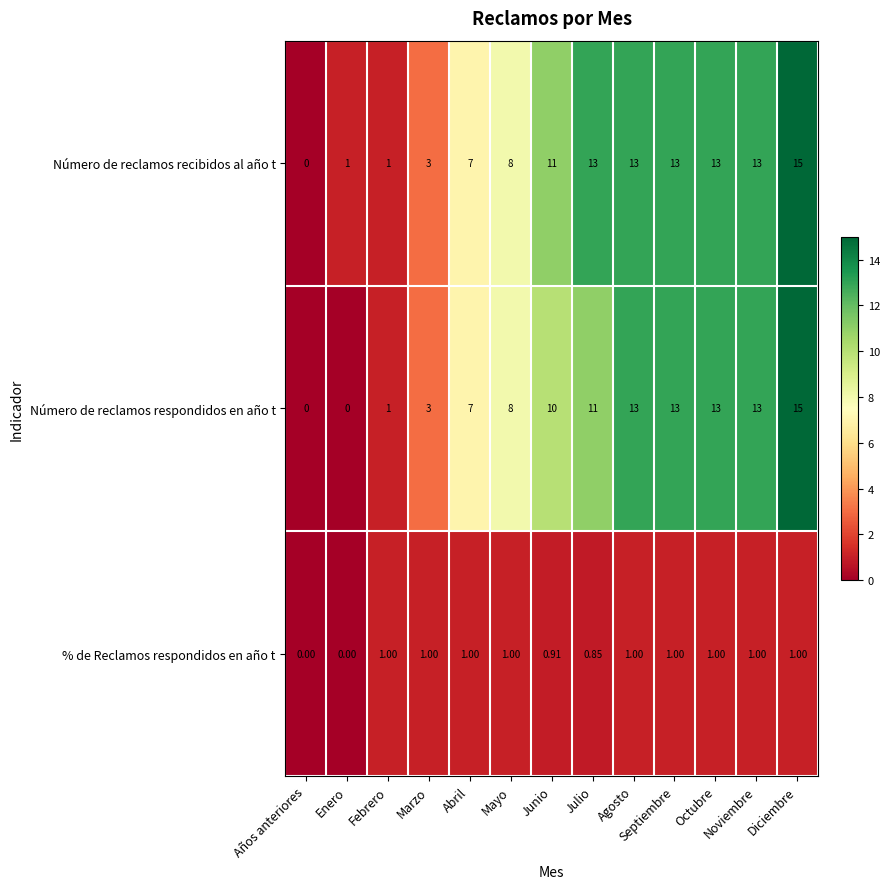

At which label is Número de reclamos respondidos en año t closest to 7?

Abril